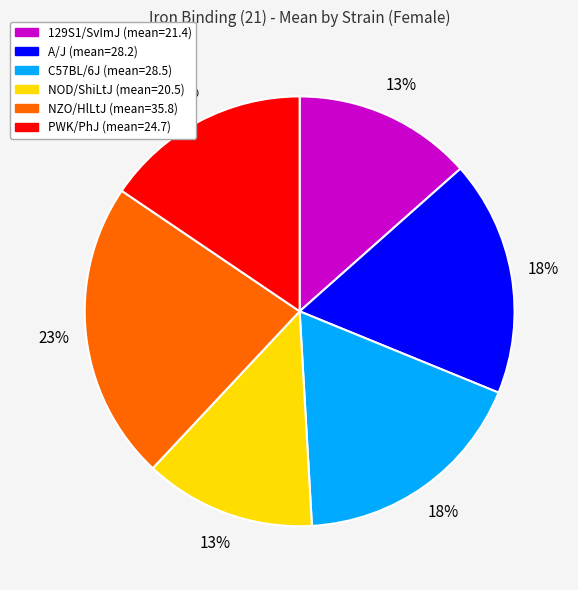

Is NOD/ShiLtJ the majority of the pie?

No